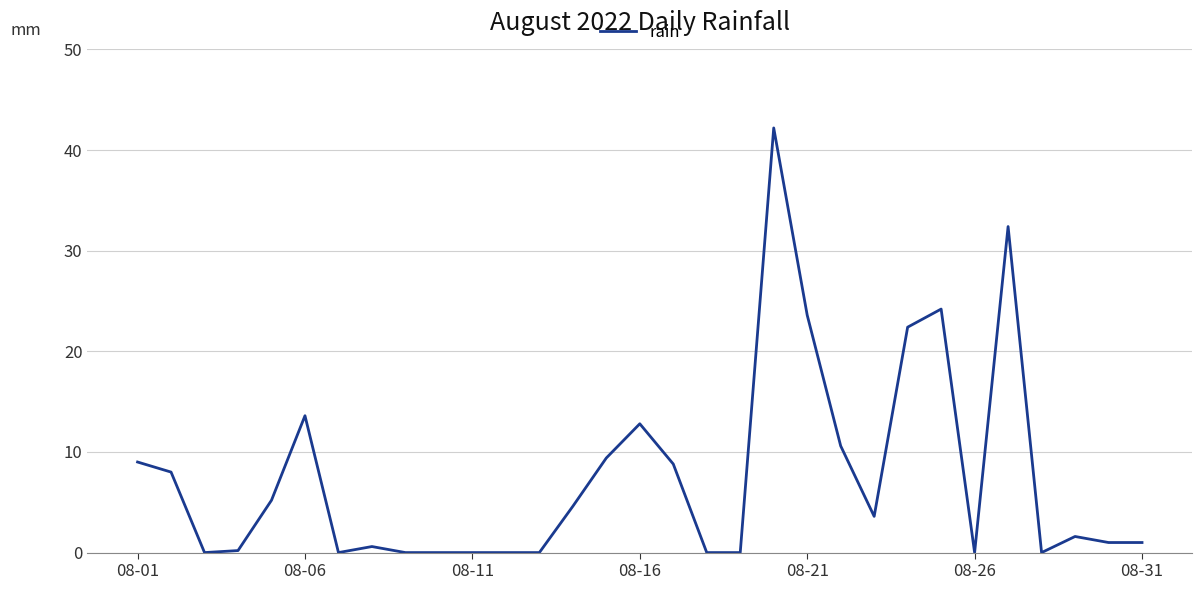

What is the greatest value displayed?

42.2